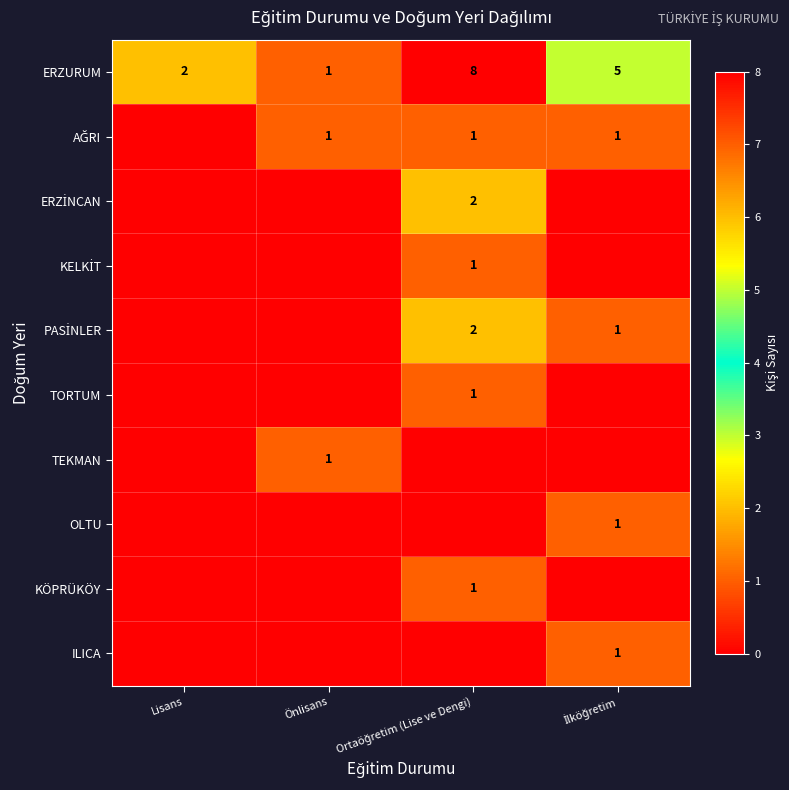

At which label does TEKMAN reach its peak?

Önlisans